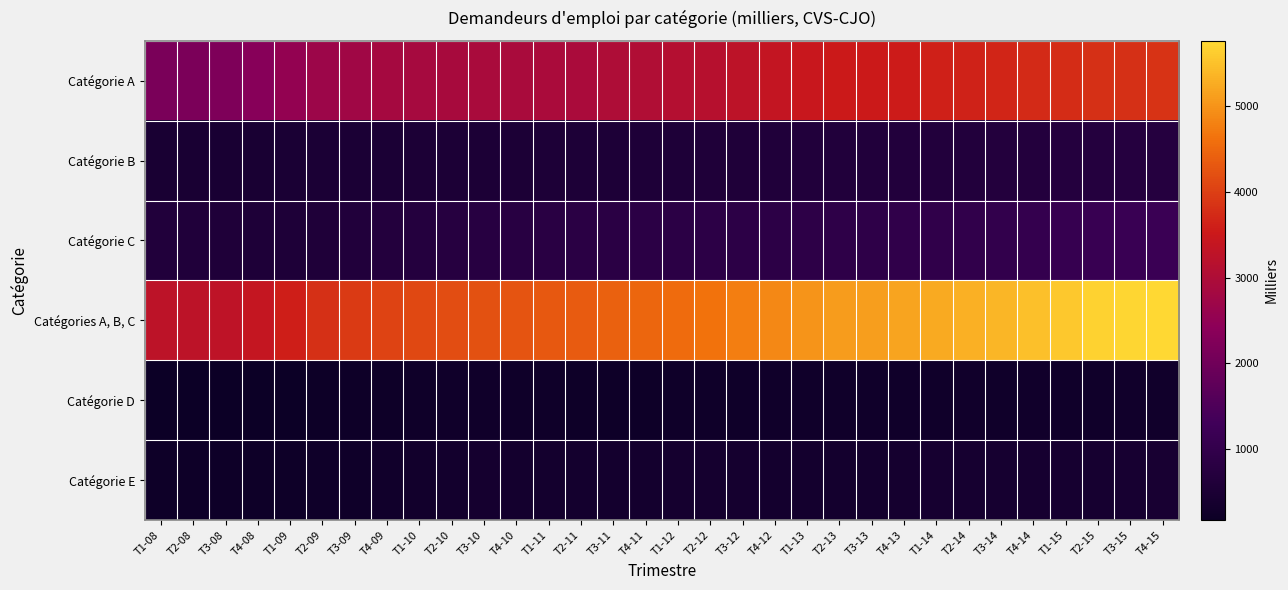

Which series has the widest spread of values?

Catégories A, B, C